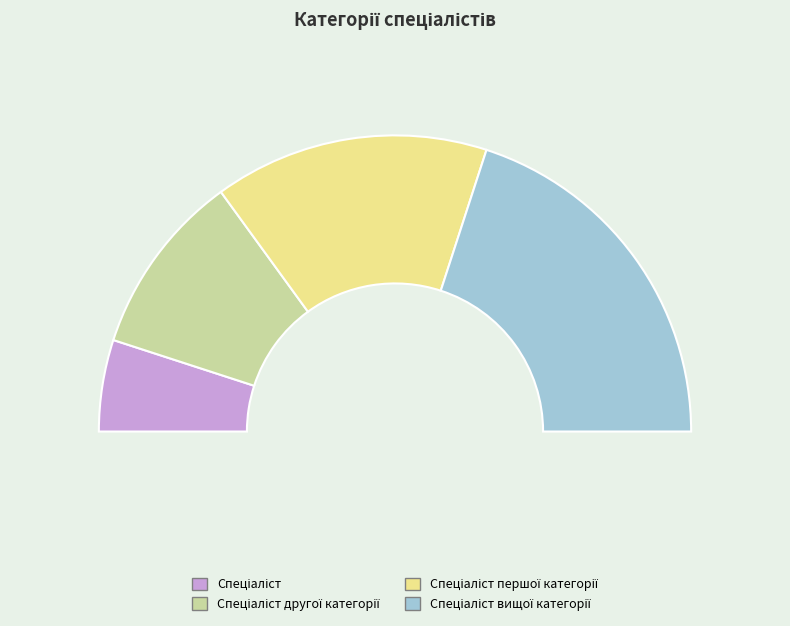

Does any single category account for the majority?

No